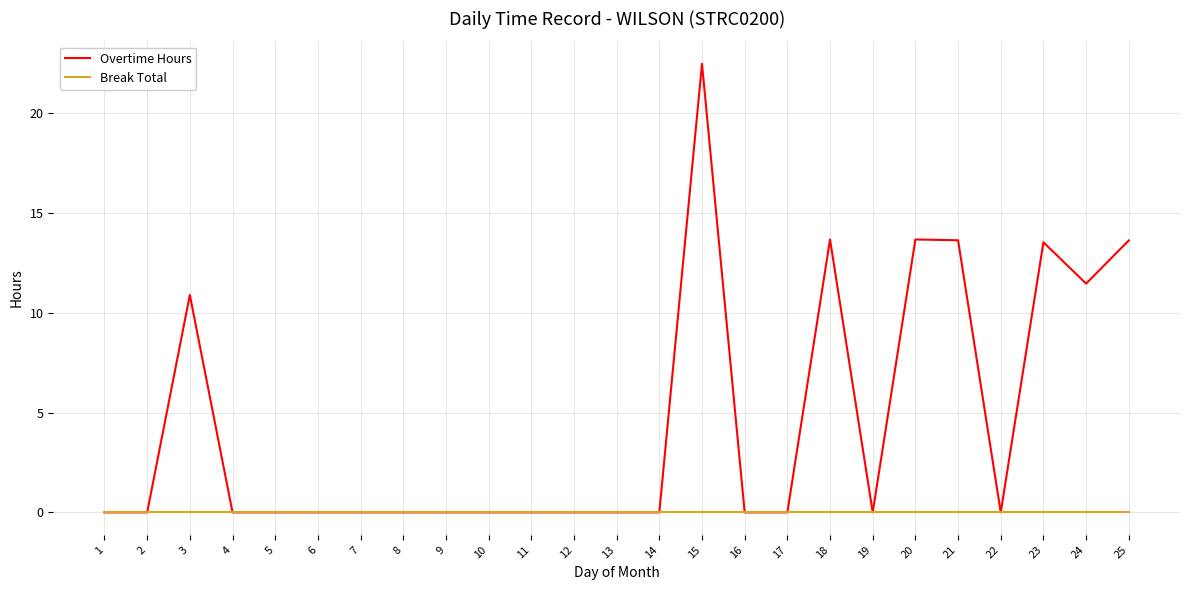

List the series in order of their peak value, highest first.

Overtime Hours, Break Total